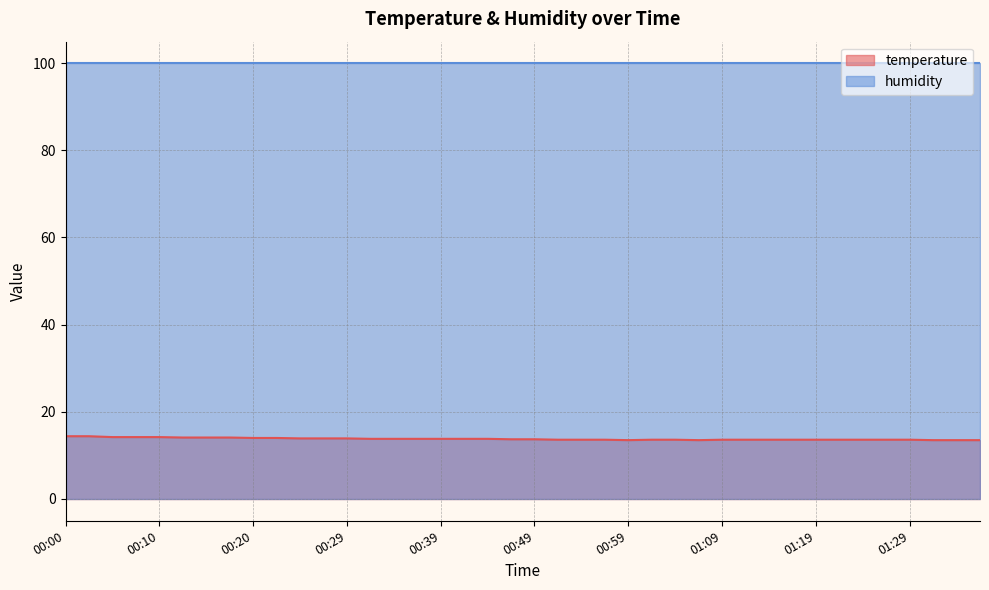

Which category has the lowest value across all series?

00:59